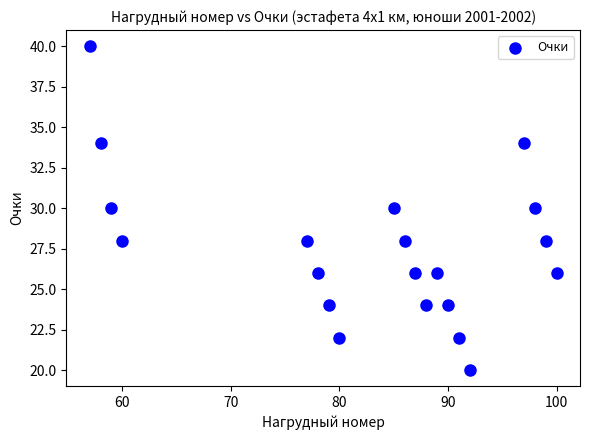

What is the range of Y values (max minus min)?

20